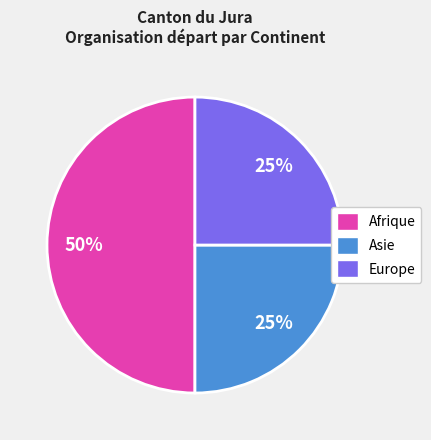

Does Asie account for over 50% of the chart?

No